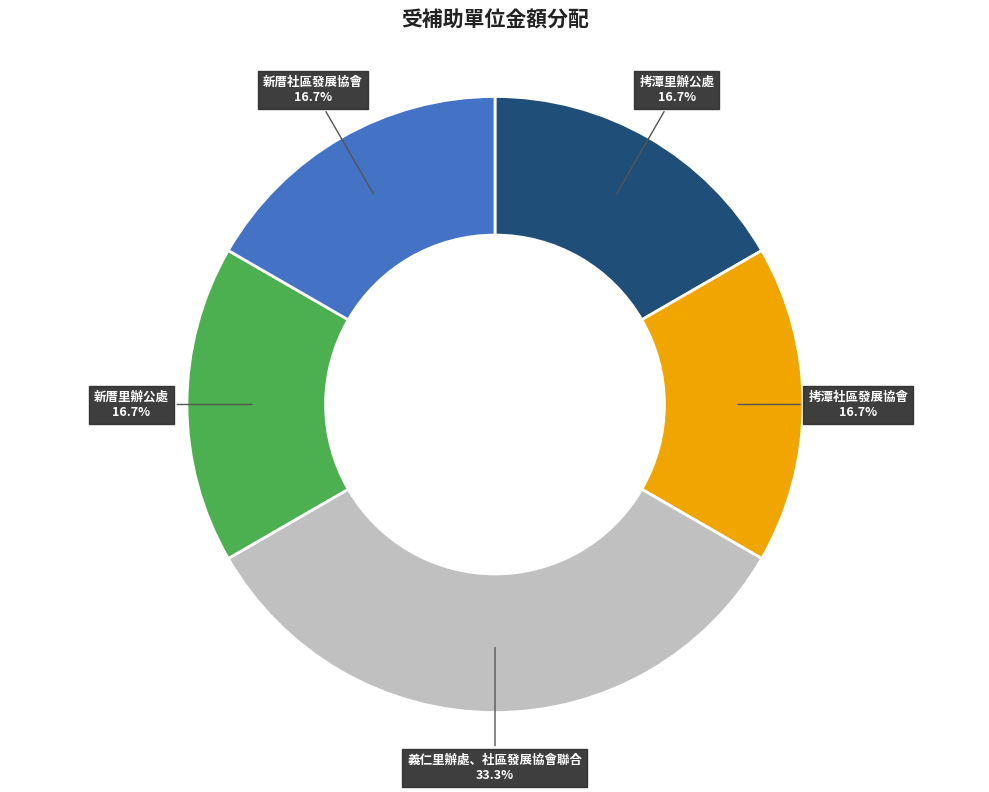

What percentage is the 拷潭里辦公處 slice, to the nearest percent?

17%